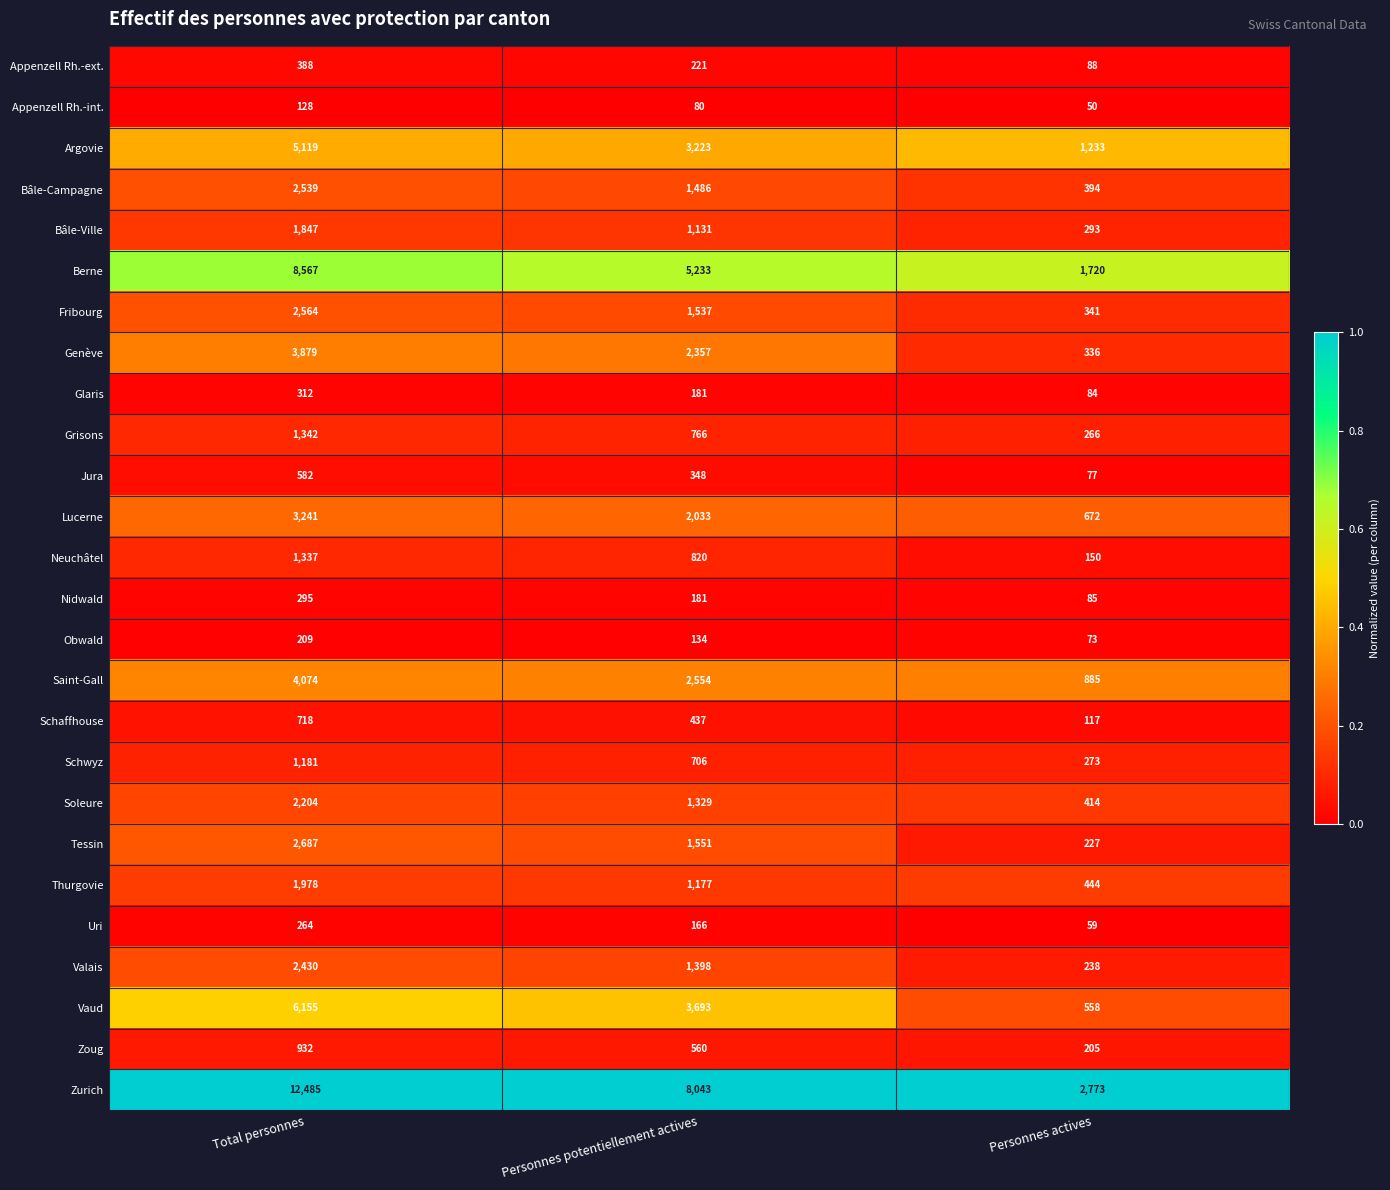

At which label is Zoug closest to 568?

Personnes potentiellement actives